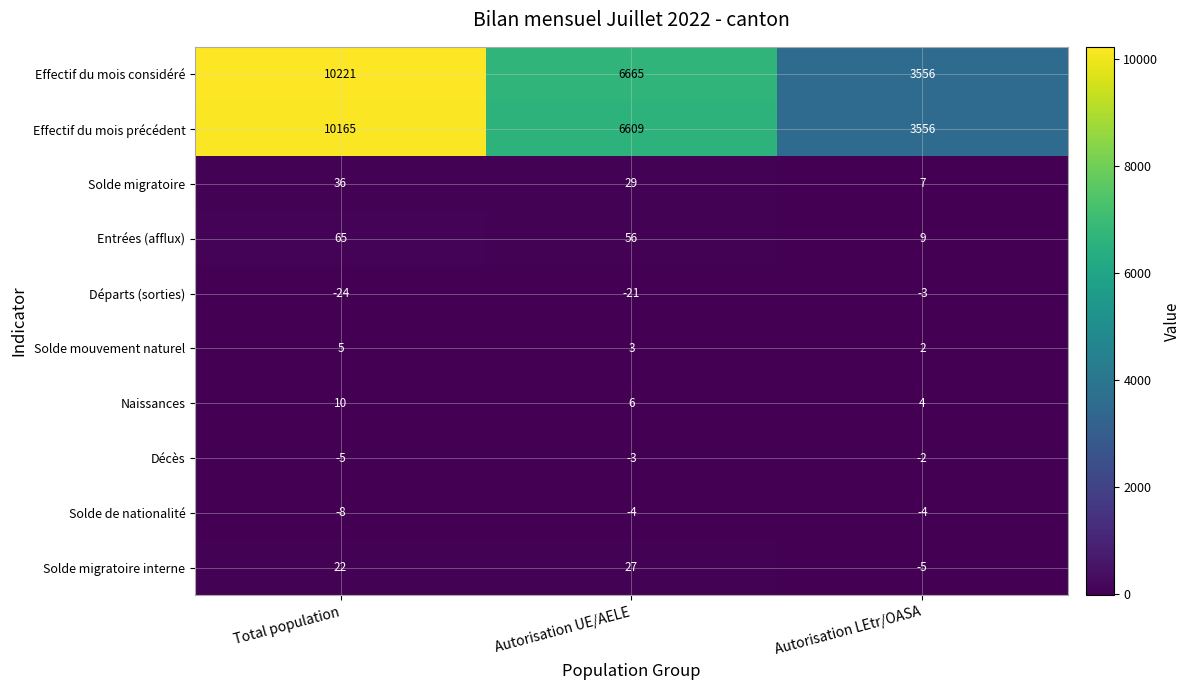

Which series has the largest total across all categories?

Effectif du mois considéré